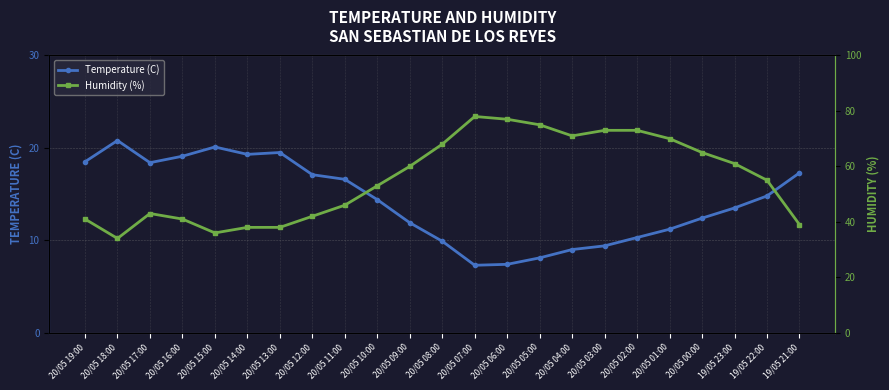

At which category does the chart reach its minimum across all series?

20/05 07:00